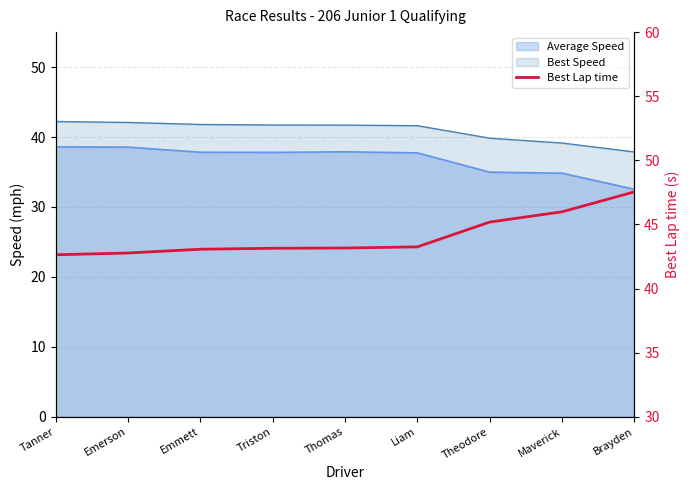

What is the label of the 4th point from the left?

Triston